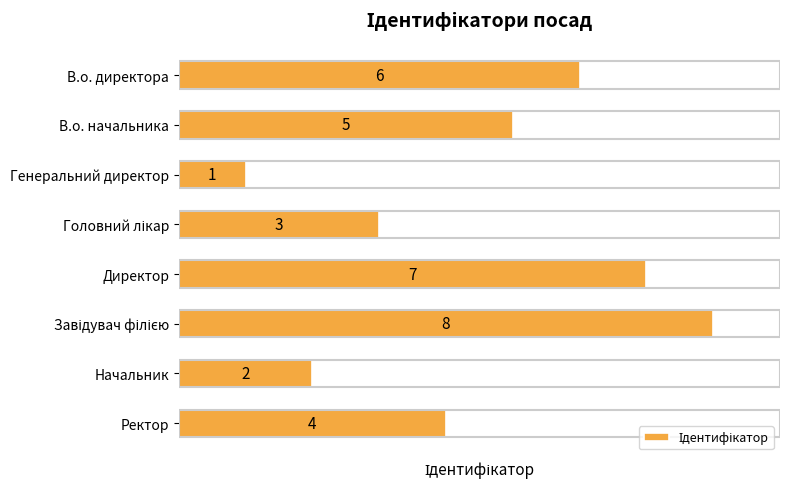

Reading top to bottom, transcribe all the data shown in this chart.

6	5	1	3	7	8	2	4